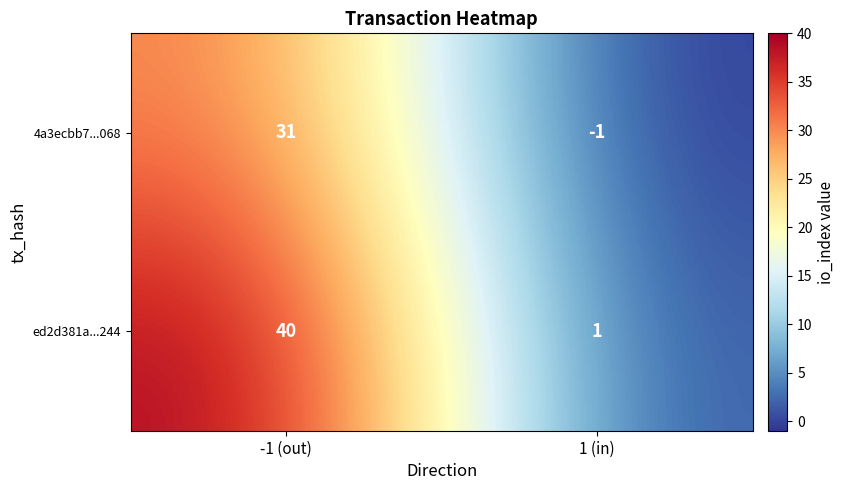

Which category has the lowest value in the 4a3ecbb7...068 series?

1 (in)